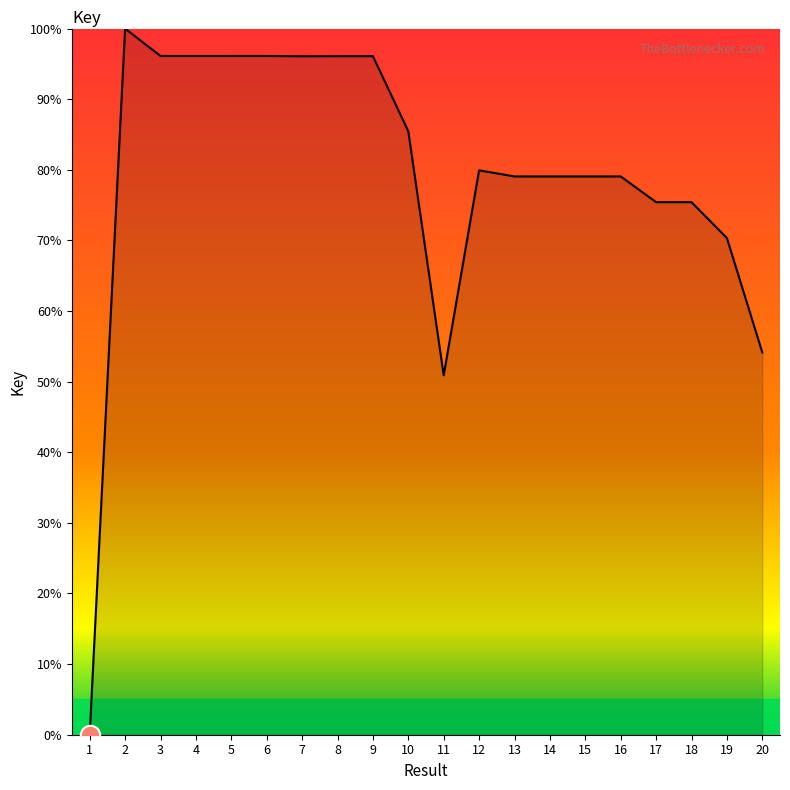

What is the greatest value displayed?

100.0